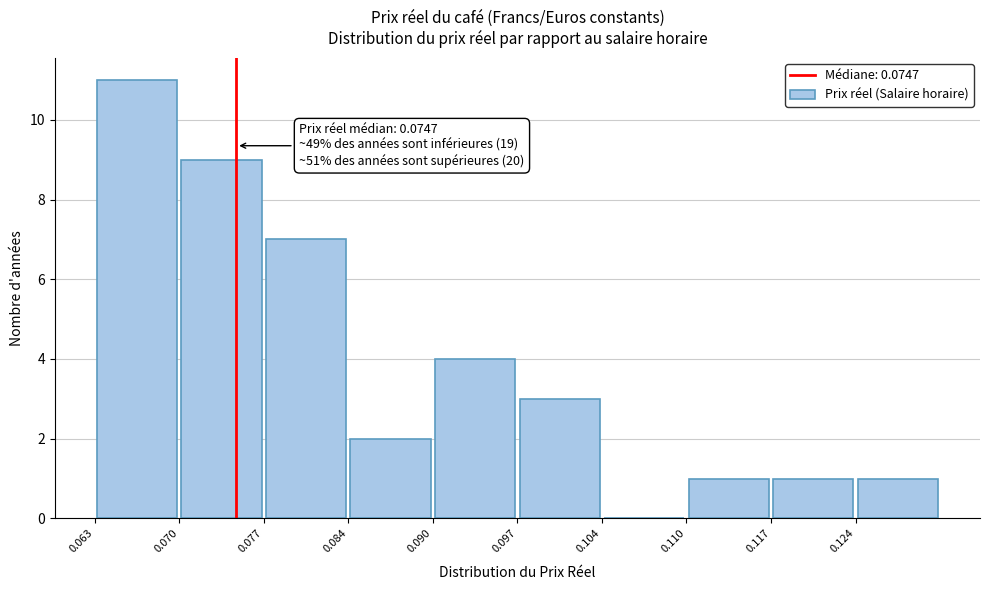

Which range on the x-axis has the tallest bar?

0.063 to 0.070